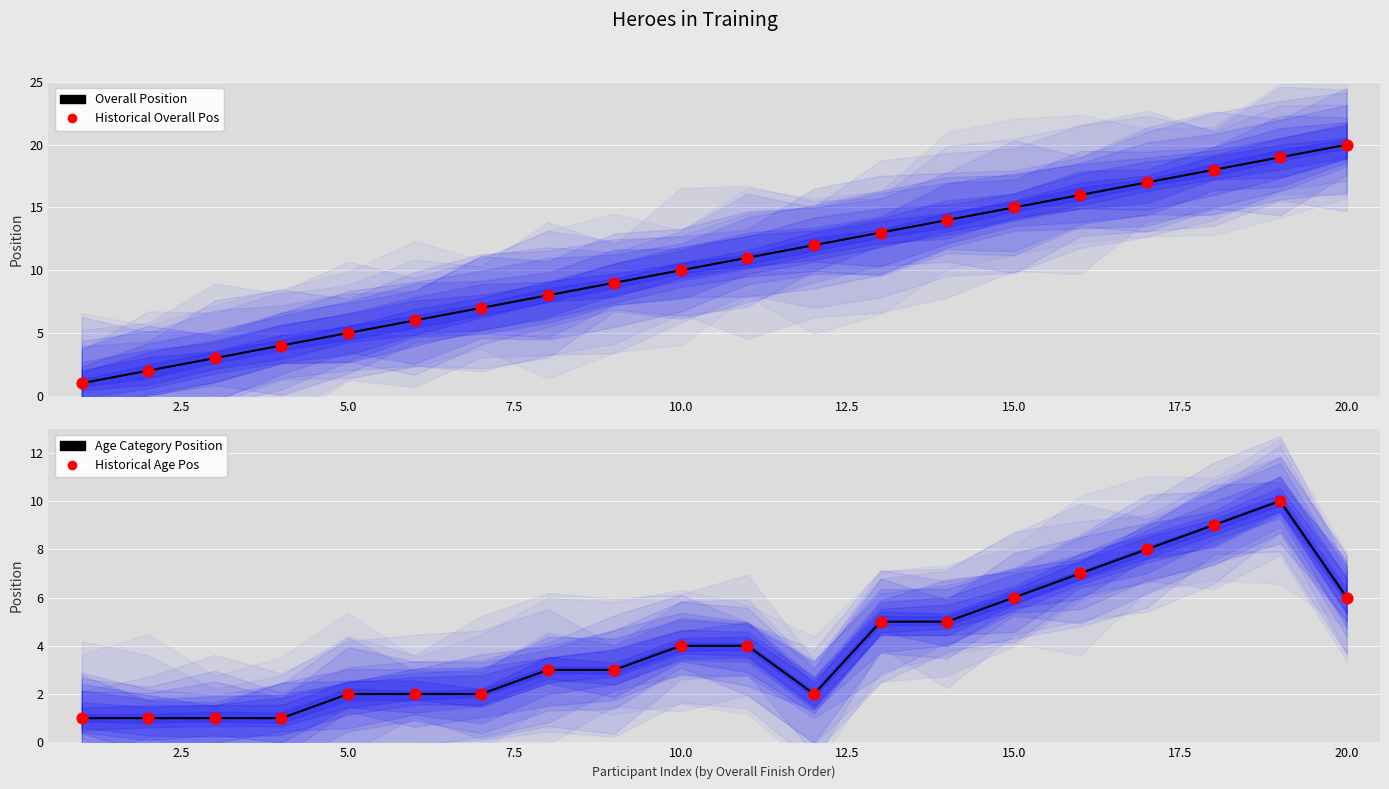

What is the total value across all series at 2.5?

6